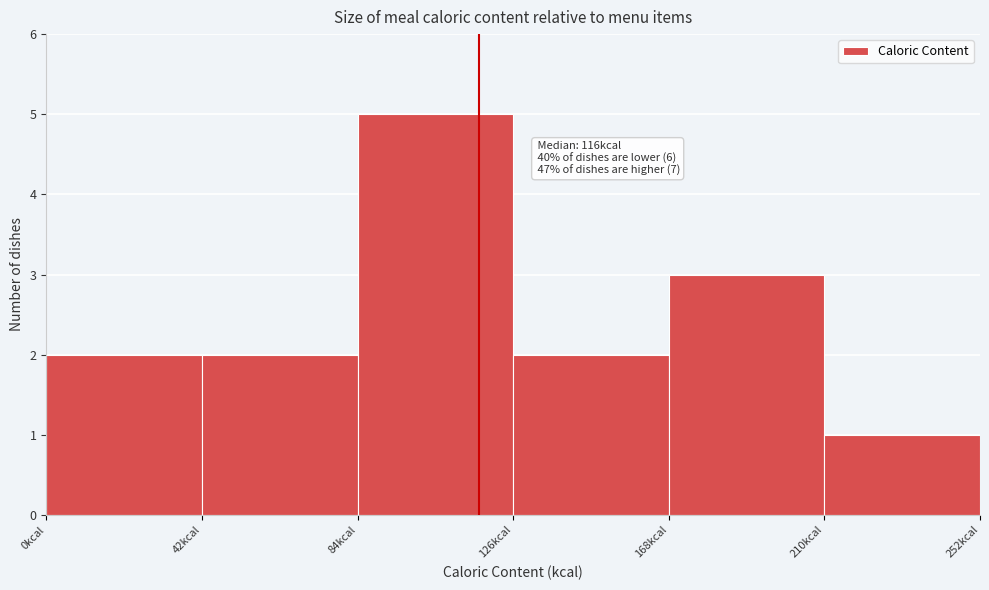

Over which range of the x-axis is the bar tallest?

84 to 126